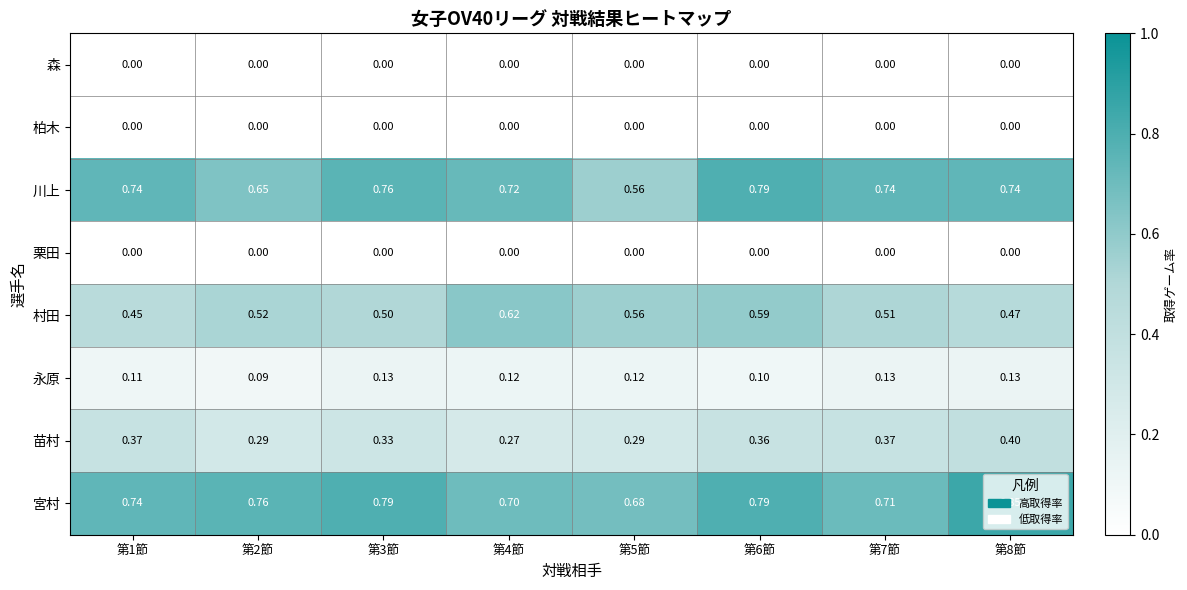

Is the value of 苗村 at 第4節 greater than the value of 宮村 at 第4節?

No